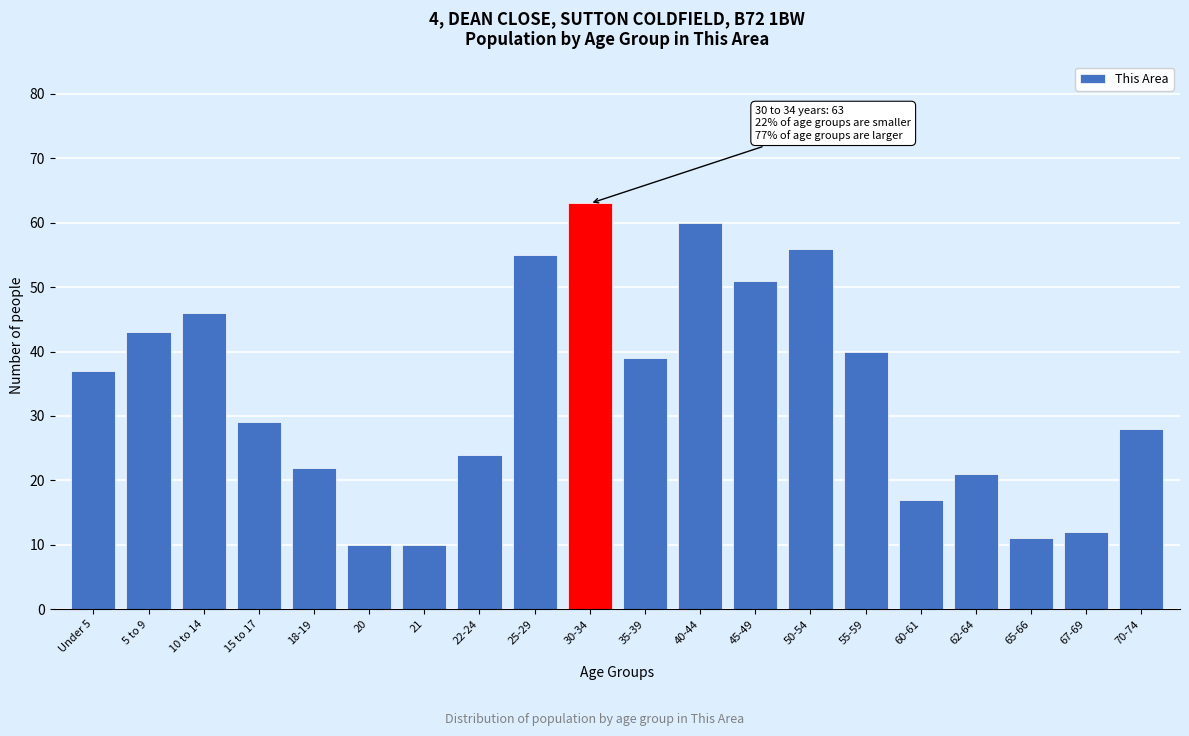

Reading right to left, what are all the values shown in this chart?

28	12	11	21	17	40	56	51	60	39	63	55	24	10	10	22	29	46	43	37